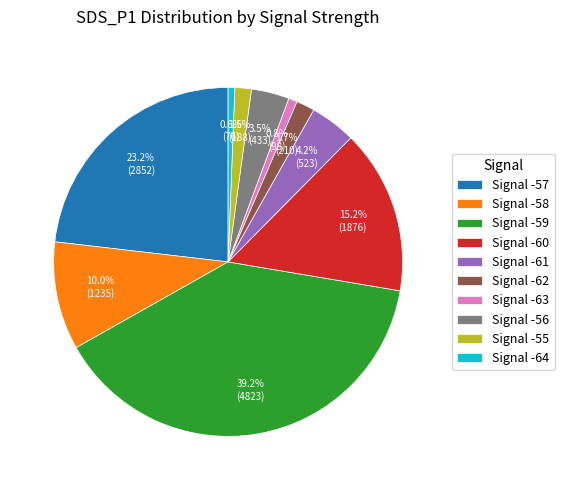

How many slices are in this pie chart?

10